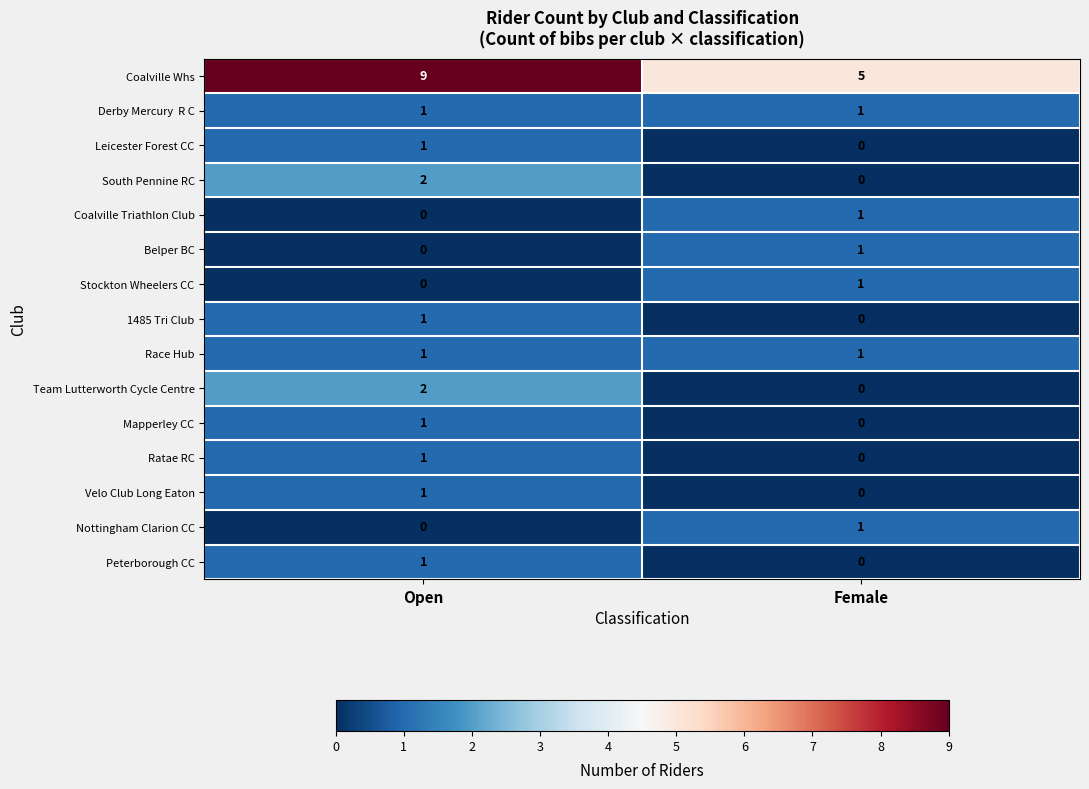

Which series changed the most between Open and Female?

Coalville Whs